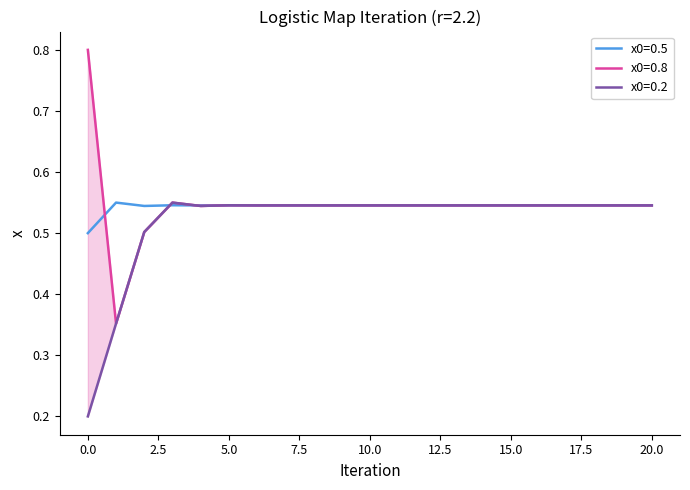

What is the total value across all series at 20?

1.6